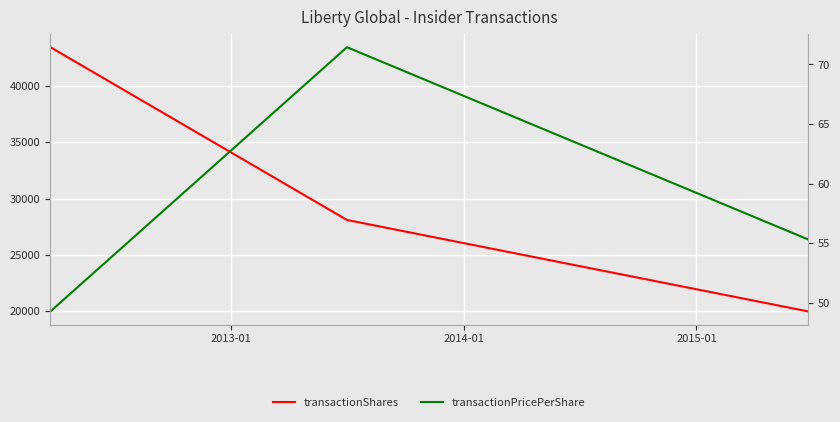

What is the label of the 2nd point from the left?

2013-01